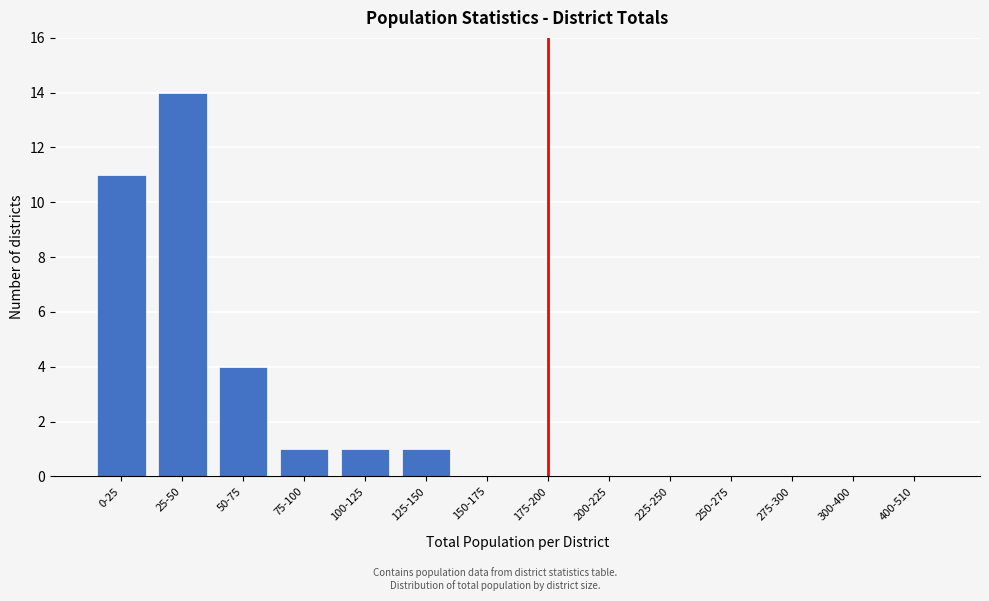

Reading right to left, list all the values displayed in this chart.

400-510=0	300-400=0	275-300=0	250-275=0	225-250=0	200-225=0	175-200=0	150-175=0	125-150=1	100-125=1	75-100=1	50-75=4	25-50=14	0-25=11